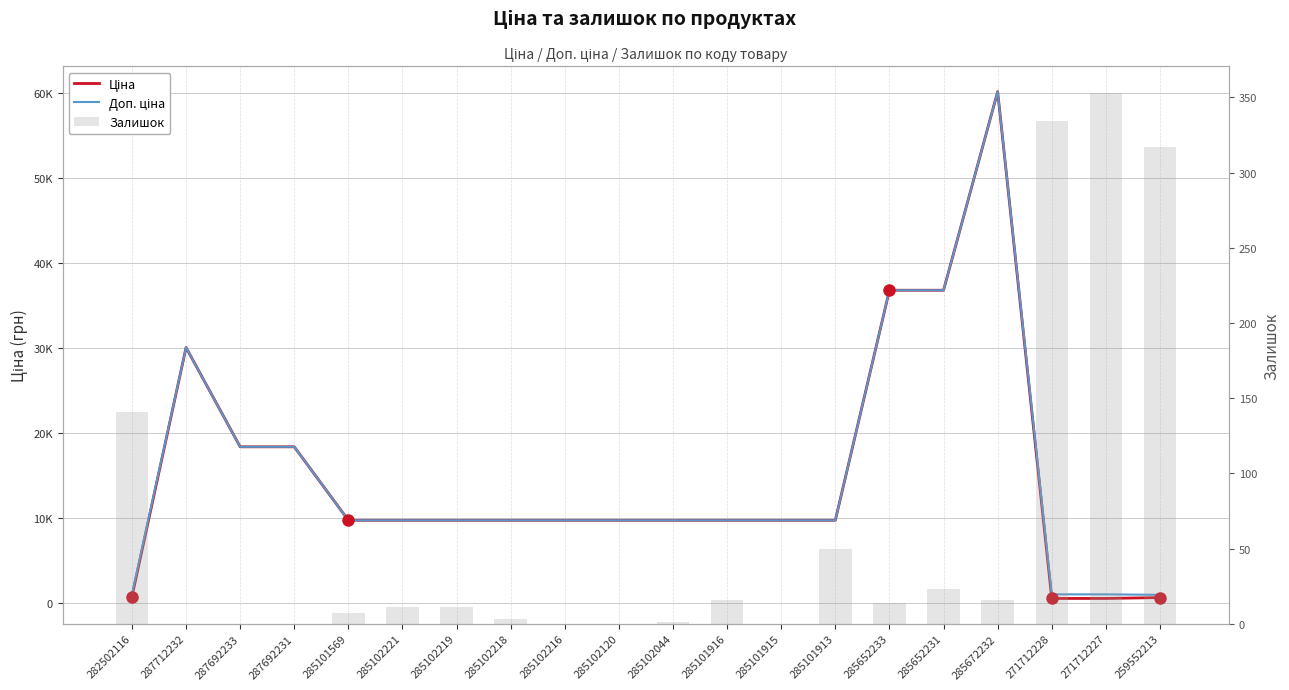

At which category does the chart reach its peak across all series?

285672232